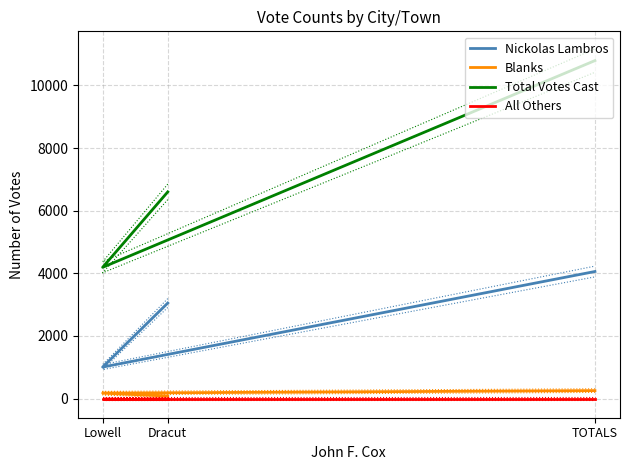

What is the total value across all series at TOTALS?

15109